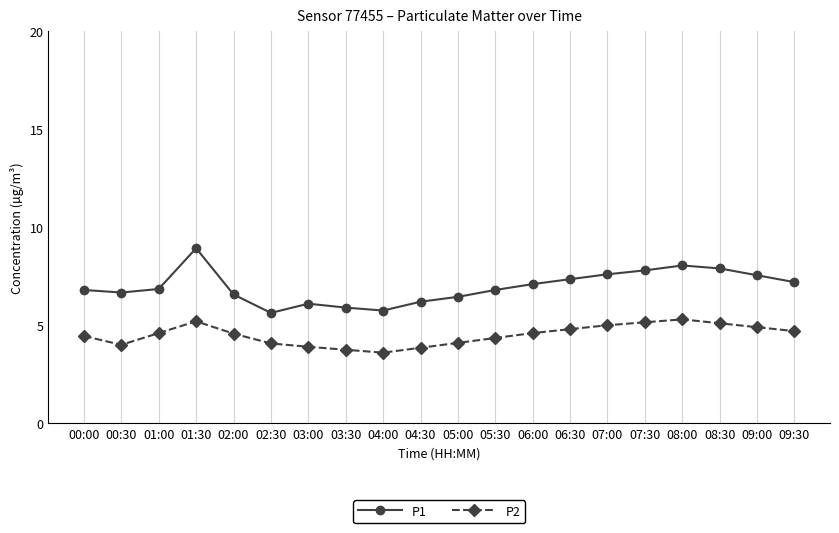

True or false: P1 and P2 cross at least once.

False